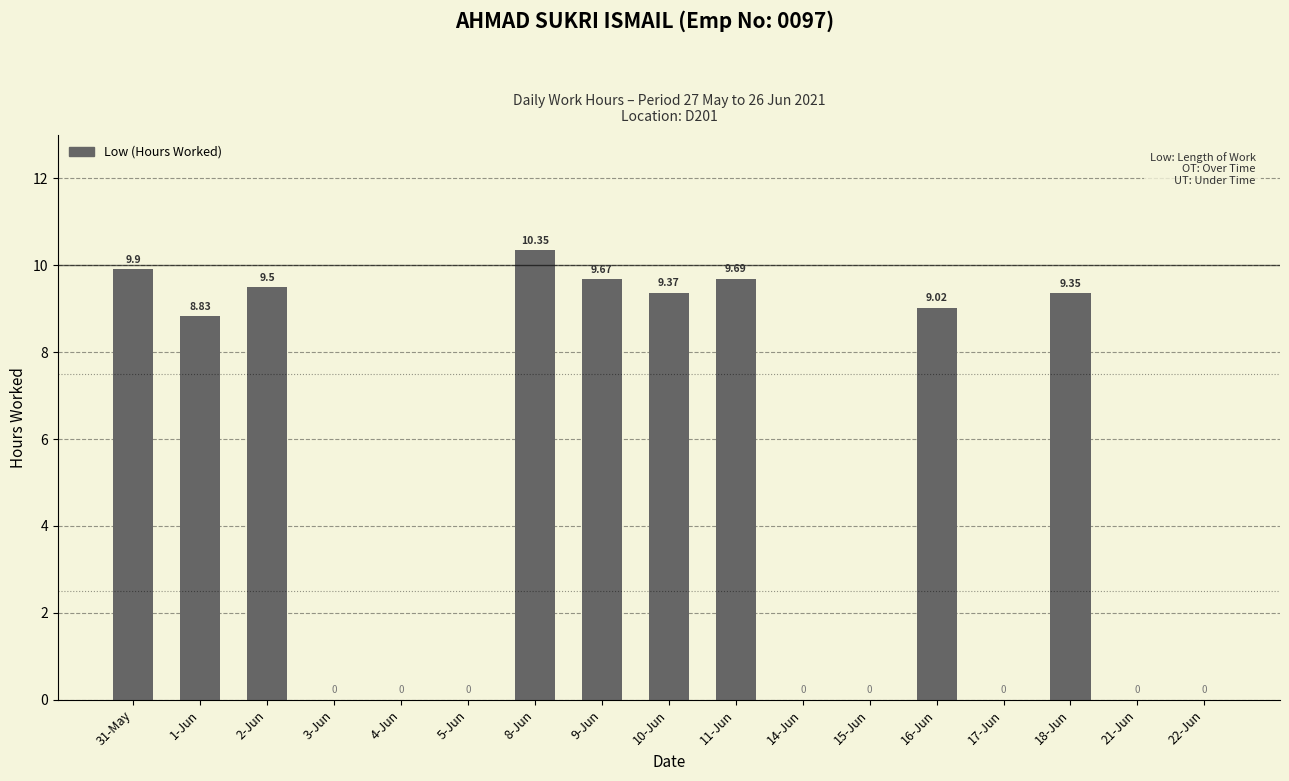

Which has a higher value, 22-Jun or 16-Jun?

16-Jun